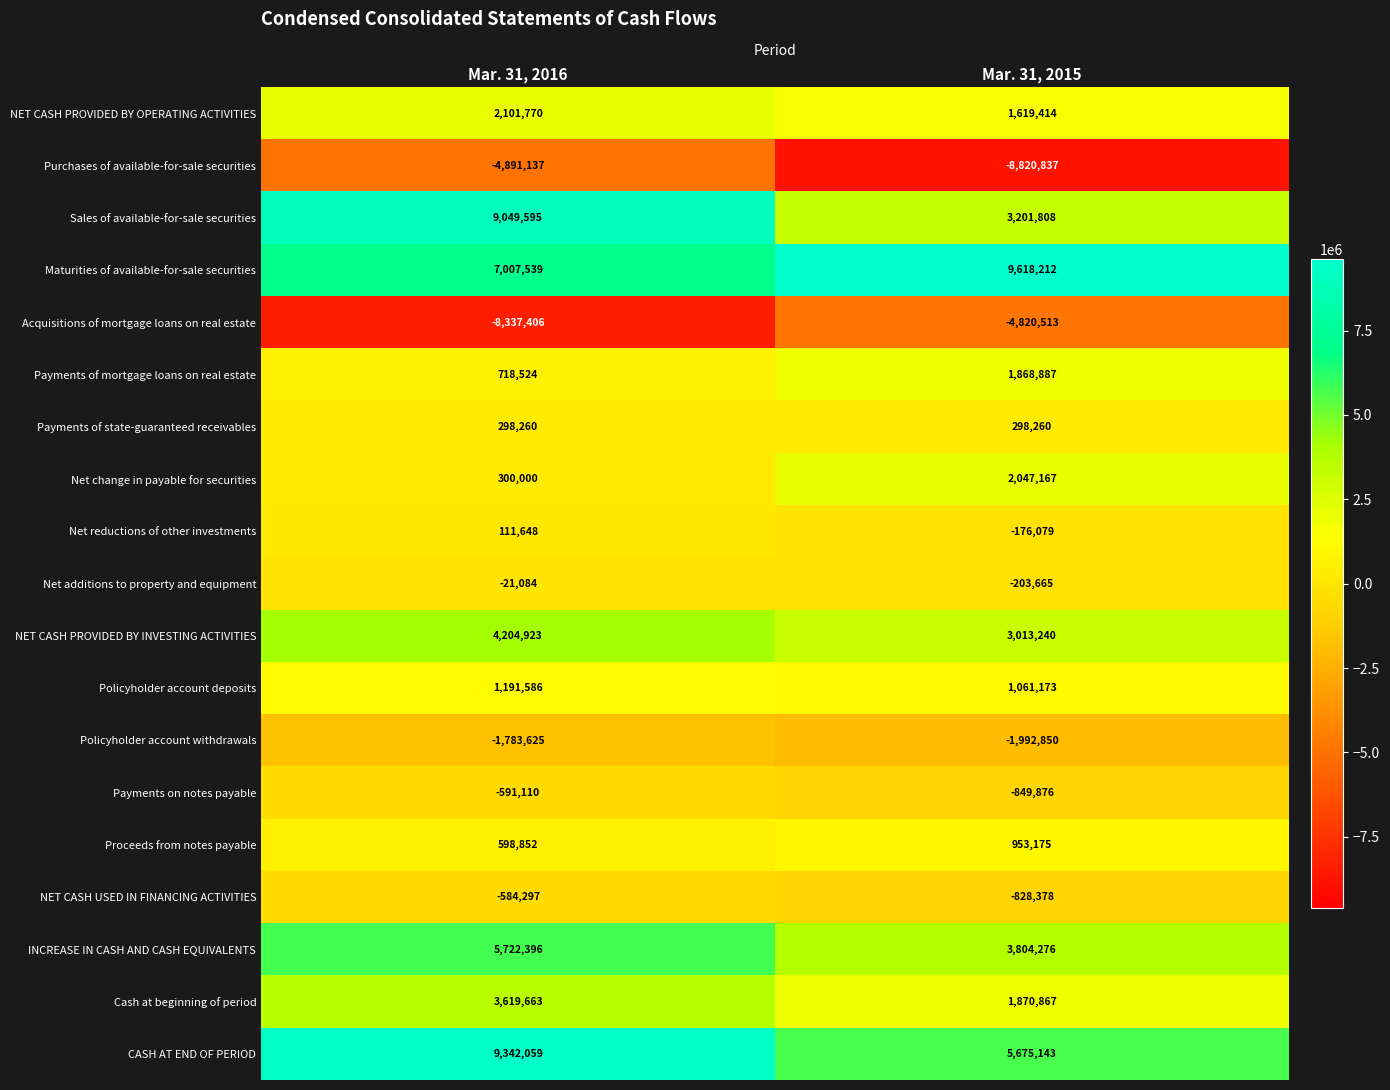

The value of CASH AT END OF PERIOD at Mar. 31, 2015 is 5675143. True or false?

True